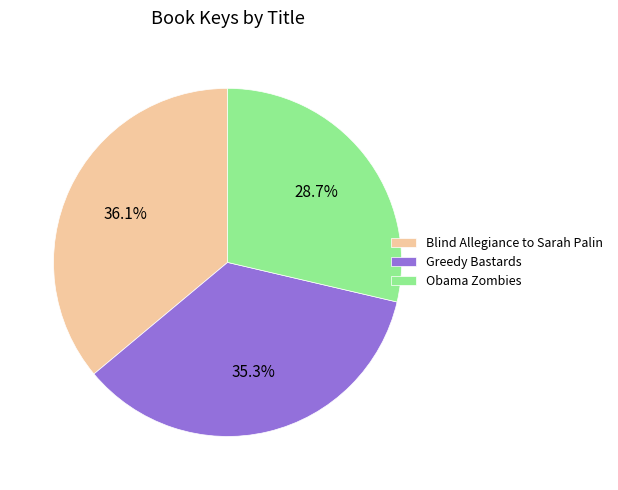

Does Obama Zombies account for over 50% of the chart?

No